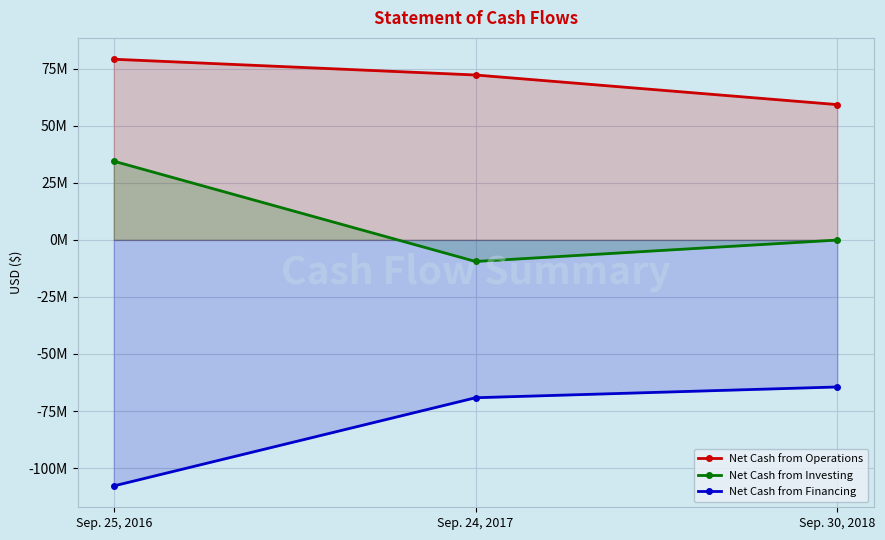

Rank the series by their maximum value, from lowest to highest.

Net Cash from Financing, Net Cash from Investing, Net Cash from Operations